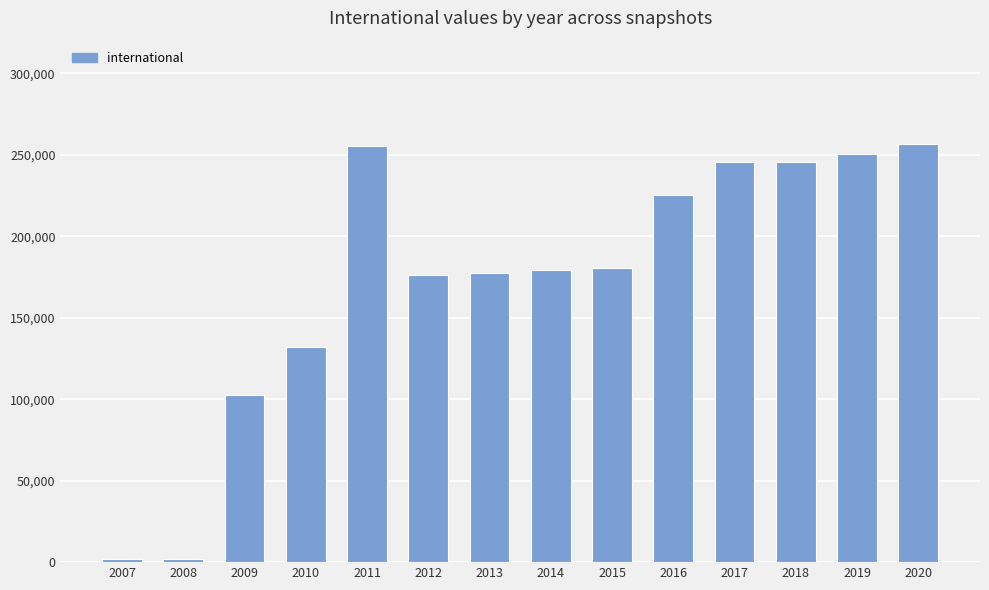

Which has a higher value, 2008 or 2013?

2013